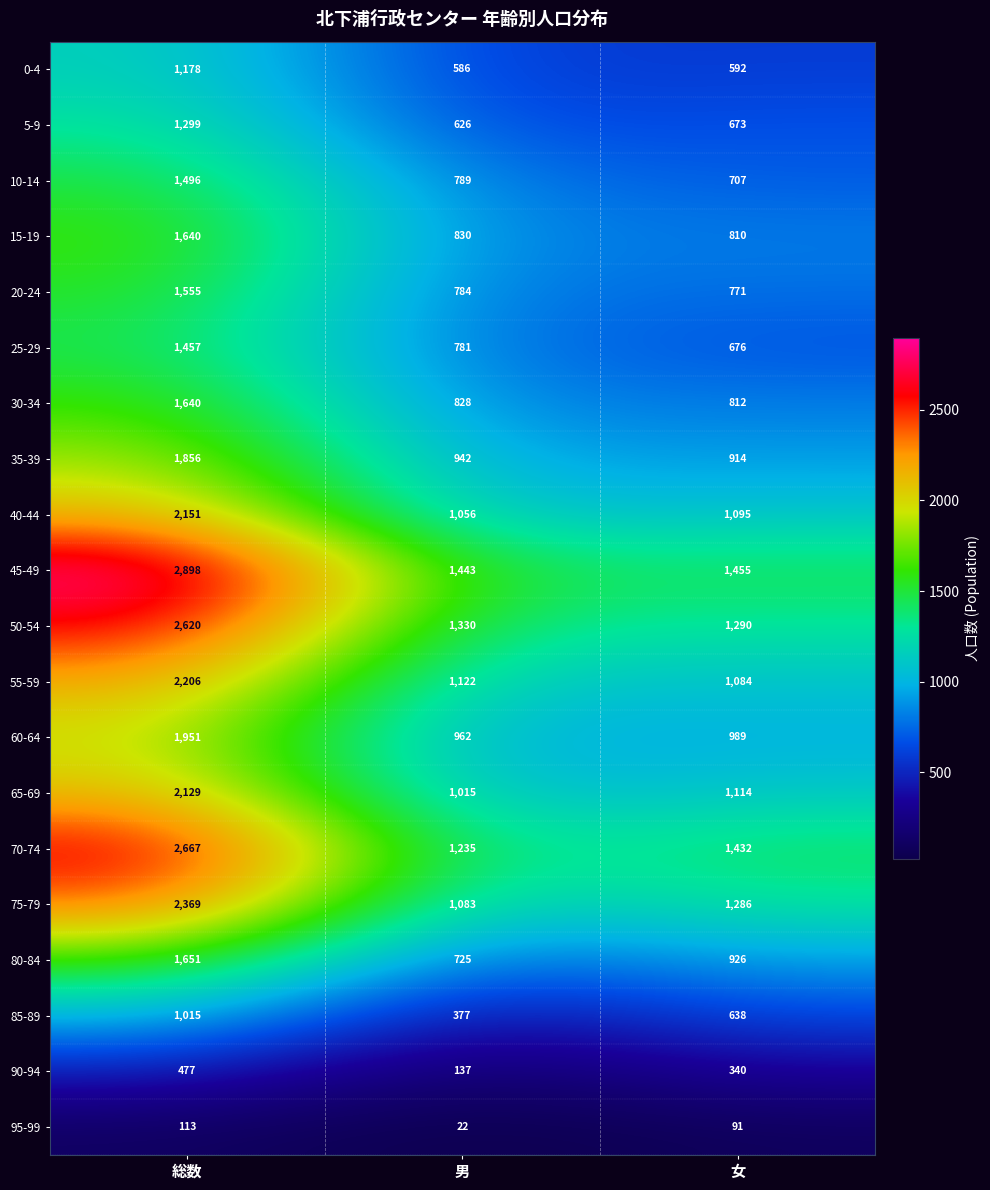

The 0-4 series shows 302 at 女. True or false?

False